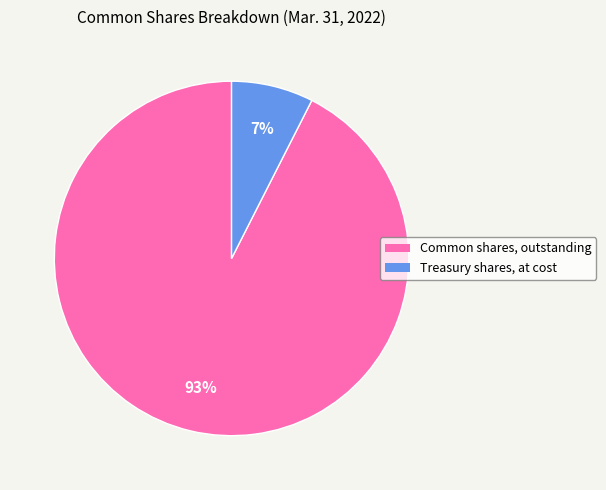

Count the number of slices in the pie.

2